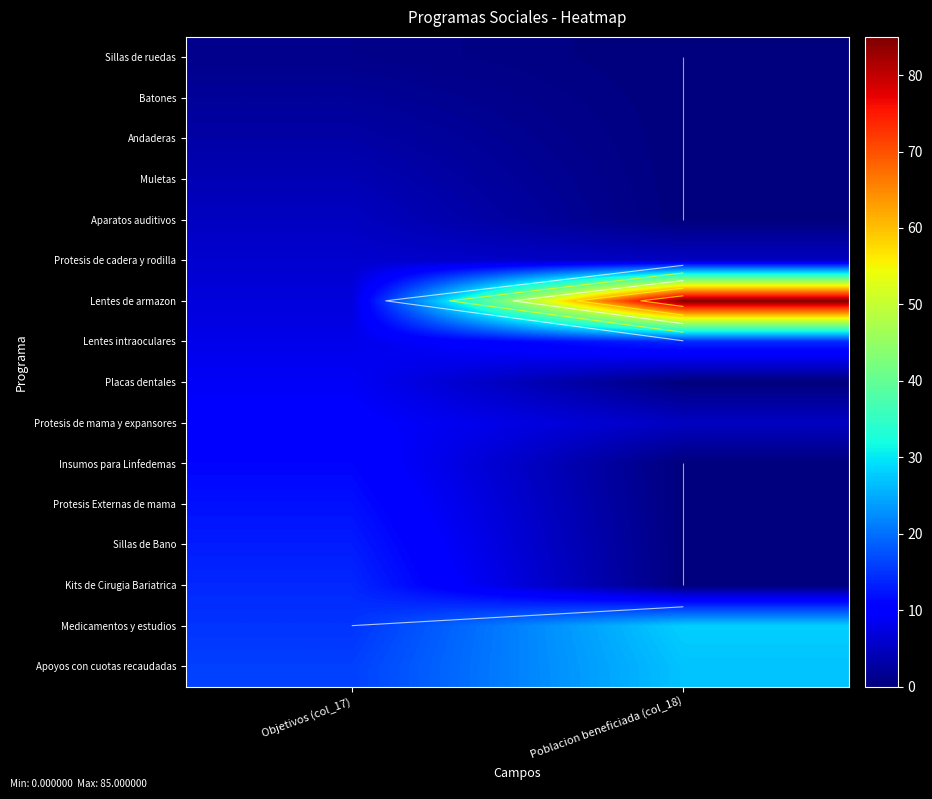

Which series has the widest spread of values?

Lentes de armazon